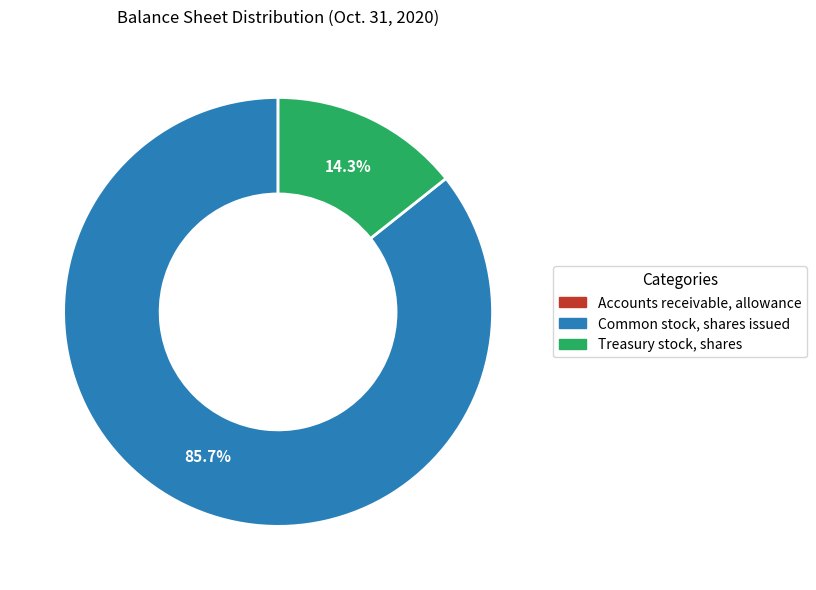

What is the largest slice in the pie chart?

Common stock, shares issued